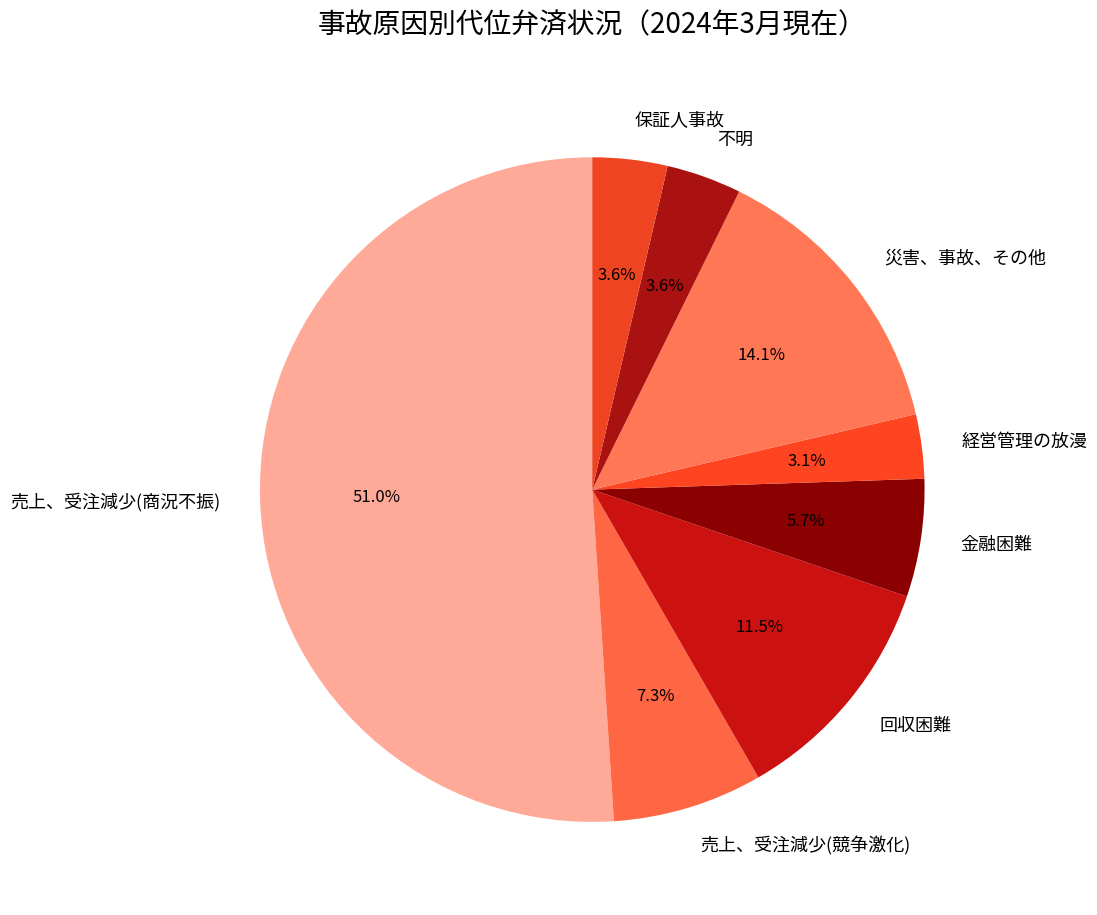

What percentage is NOT represented by 保証人事故?

96.4%